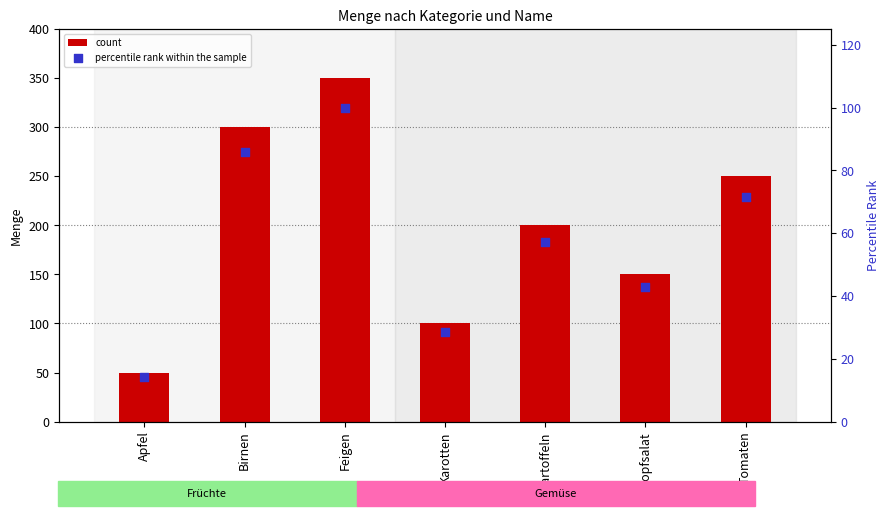

At how many categories does at least one series exceed 52?

6